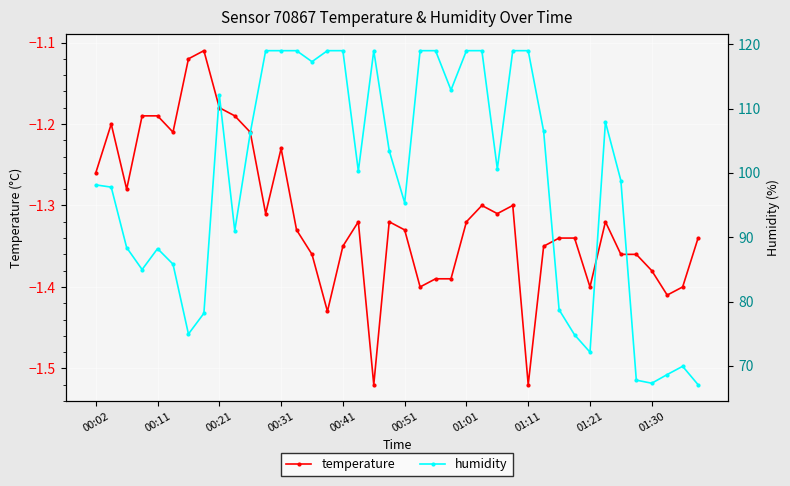

Is this an area chart (filled region under the line)?

No